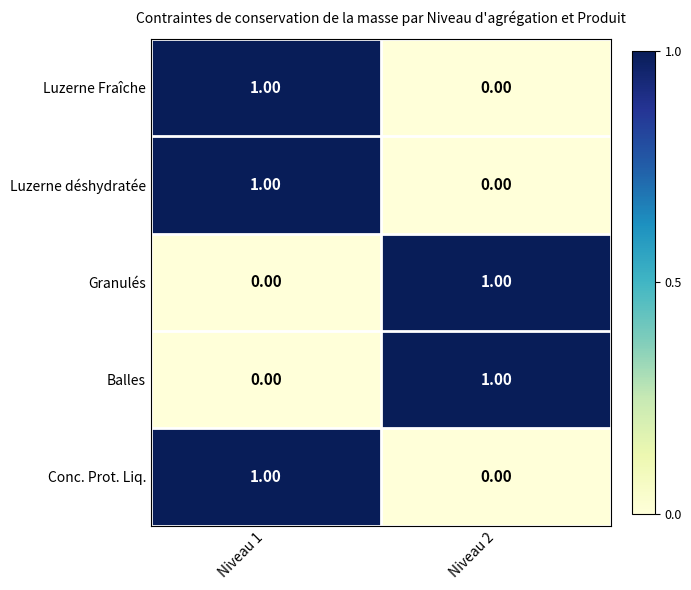

What is the total value across all series at Niveau 1?

3